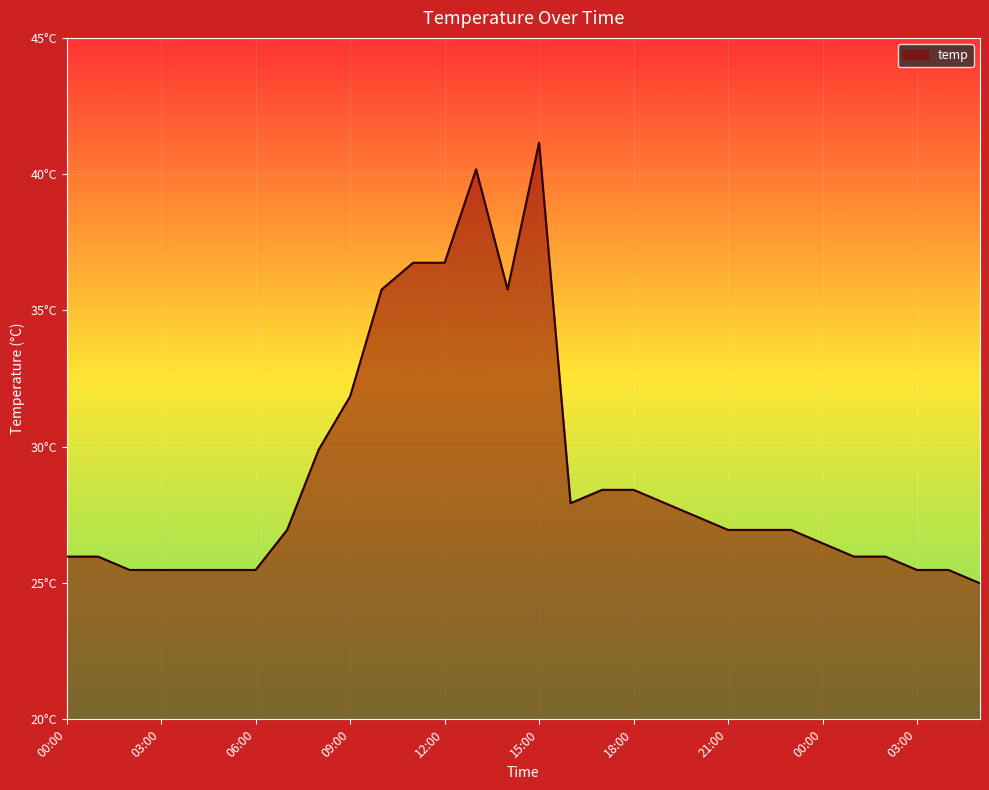

Where does the data first go above 26?

07:00